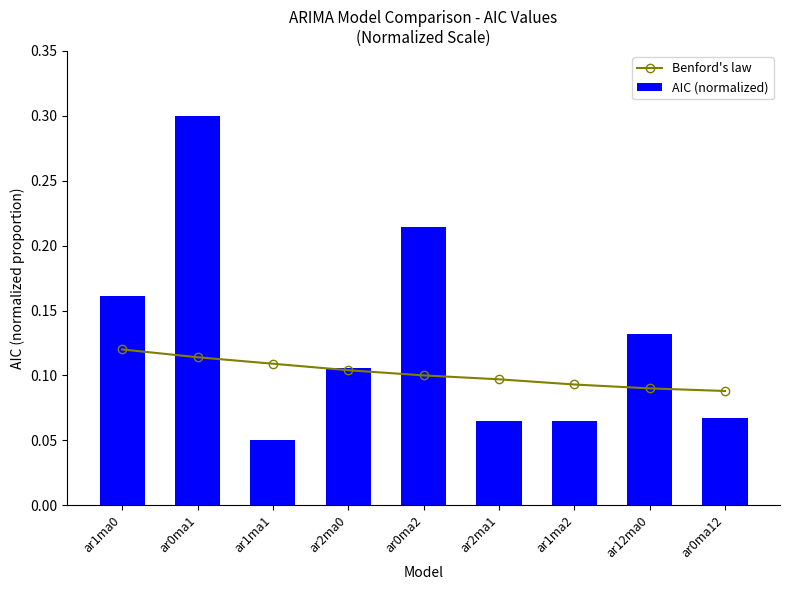

How many categories are shown in the chart?

9